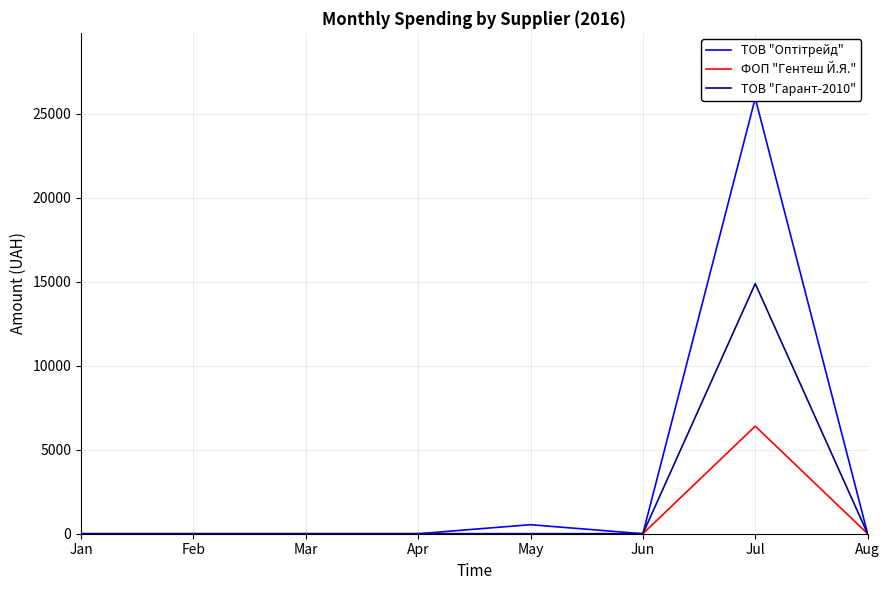

How many series are shown in this chart?

3